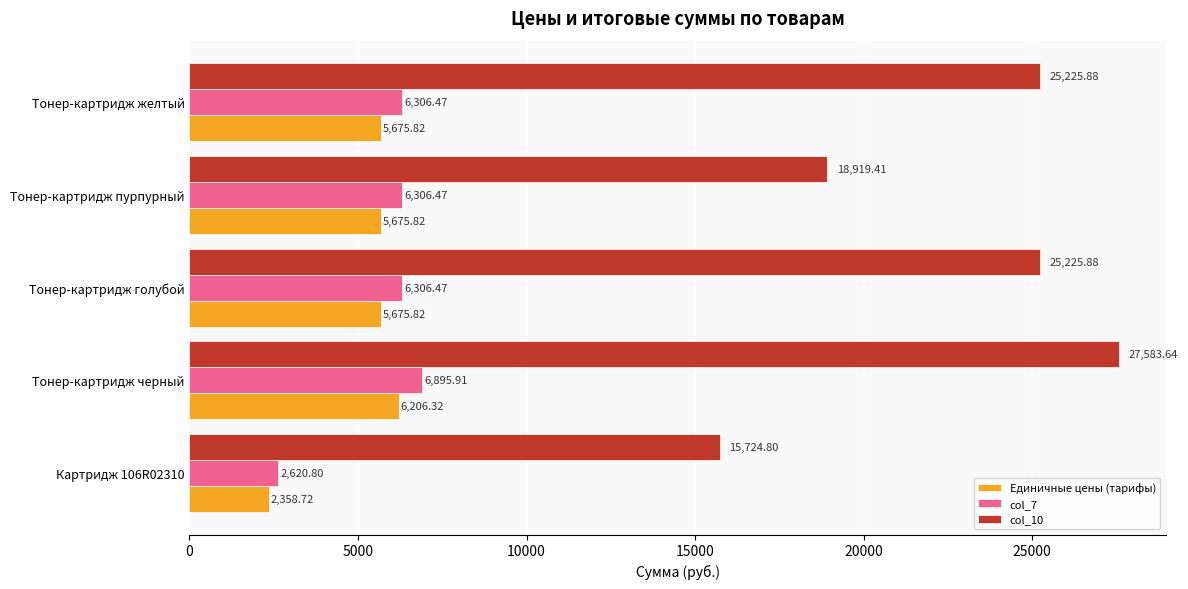

What is the sum of all col_7 values?

28436.1